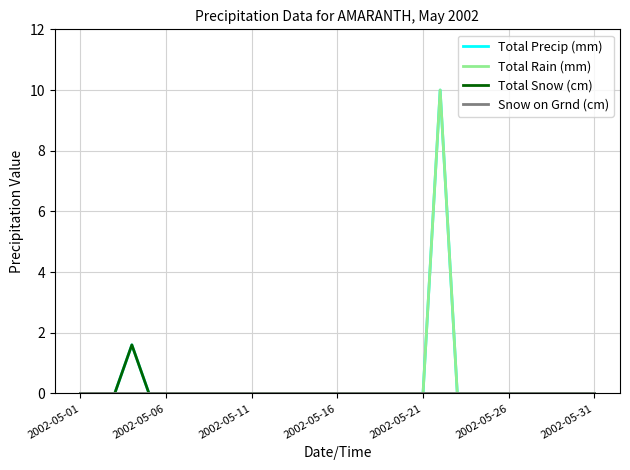

What is the maximum value for Total Precip (mm)?

10.0